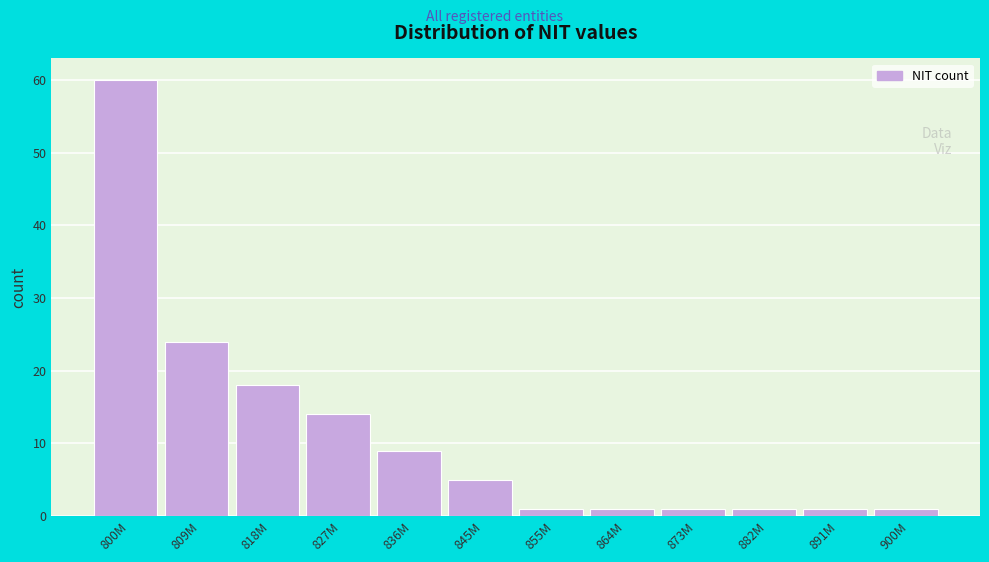

Reading left to right, transcribe all the data shown in this chart.

800M=60	809M=24	818M=18	827M=14	836M=9	845M=5	855M=1	864M=1	873M=1	882M=1	891M=1	900M=1